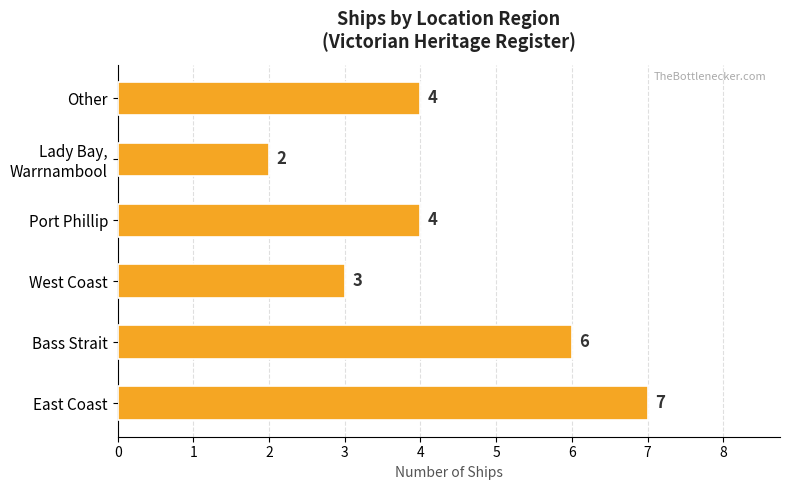

How many distinct data groups are displayed?

1